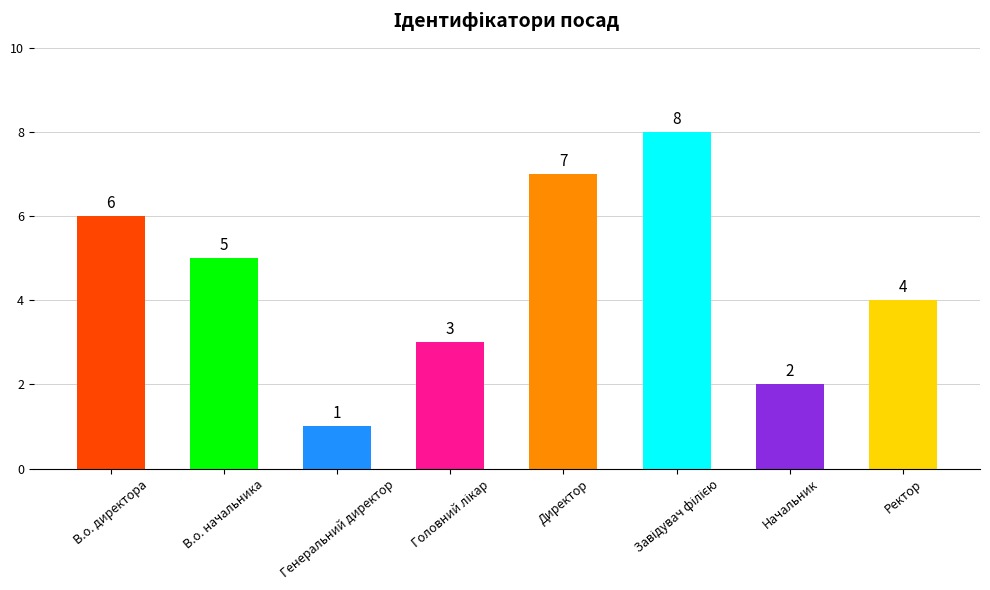

Reading left to right, transcribe all the data shown in this chart.

6	5	1	3	7	8	2	4